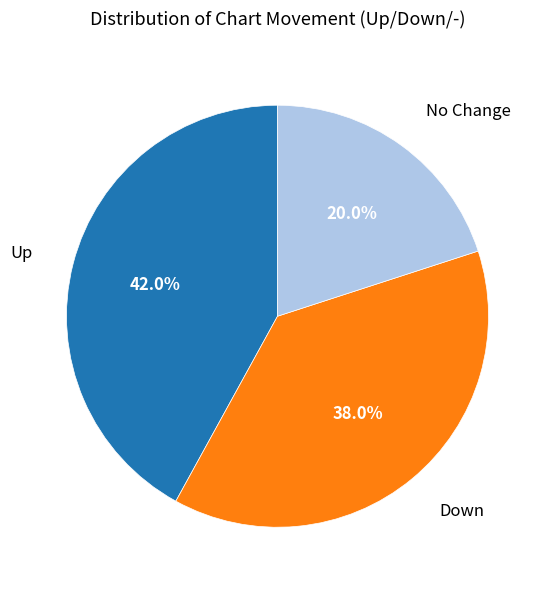

Is there a majority slice in this chart?

No